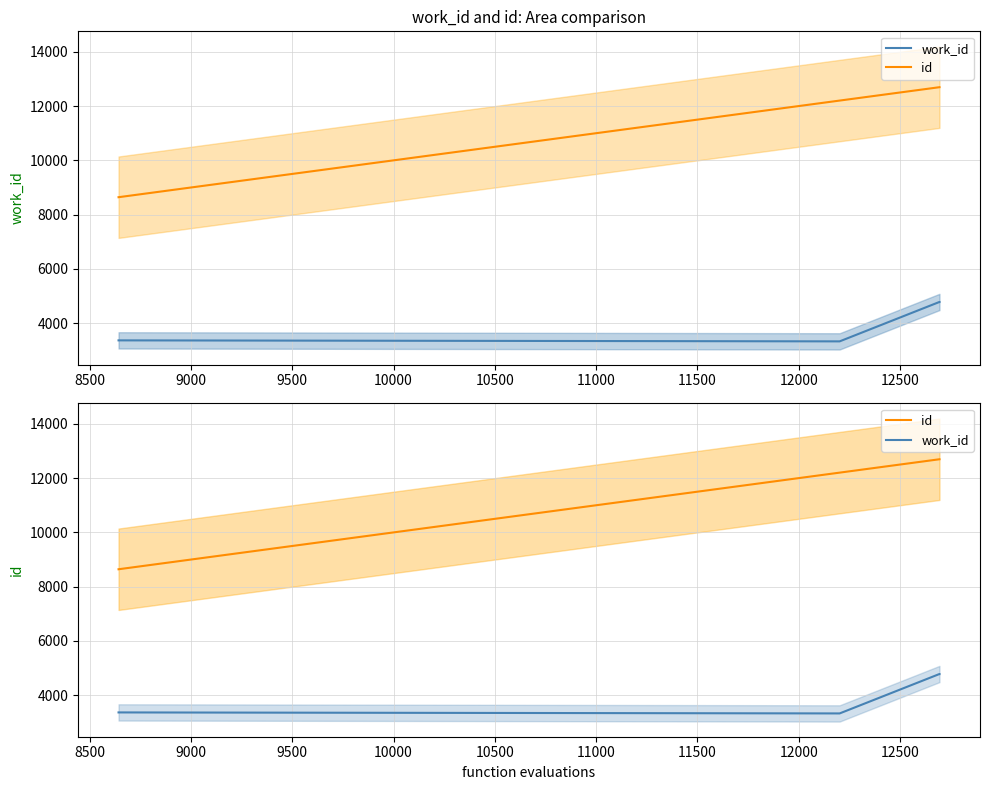

List the series in order of their peak value, highest first.

id, work_id